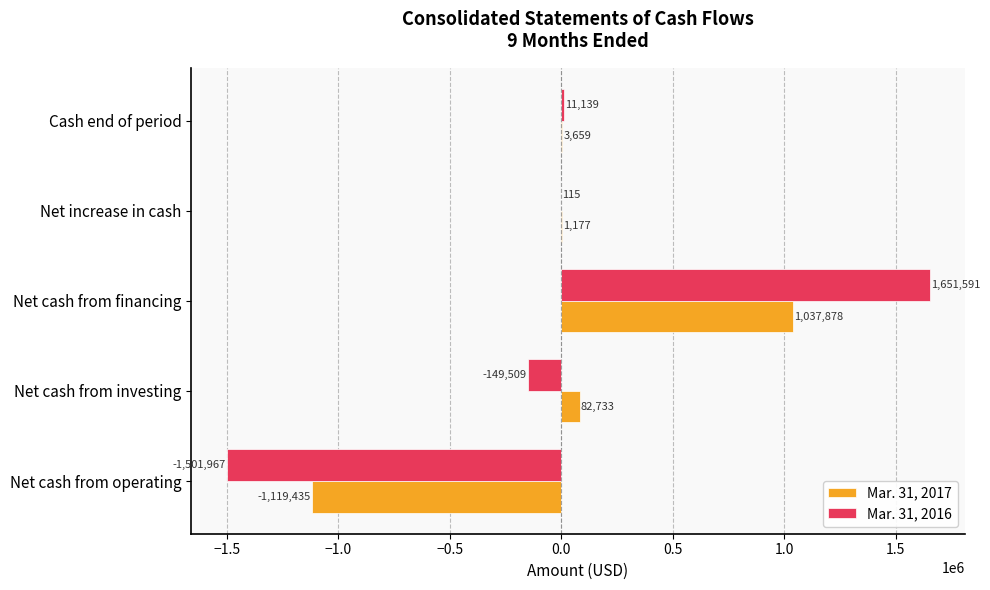

Which series has the largest total across all categories?

Mar. 31, 2016